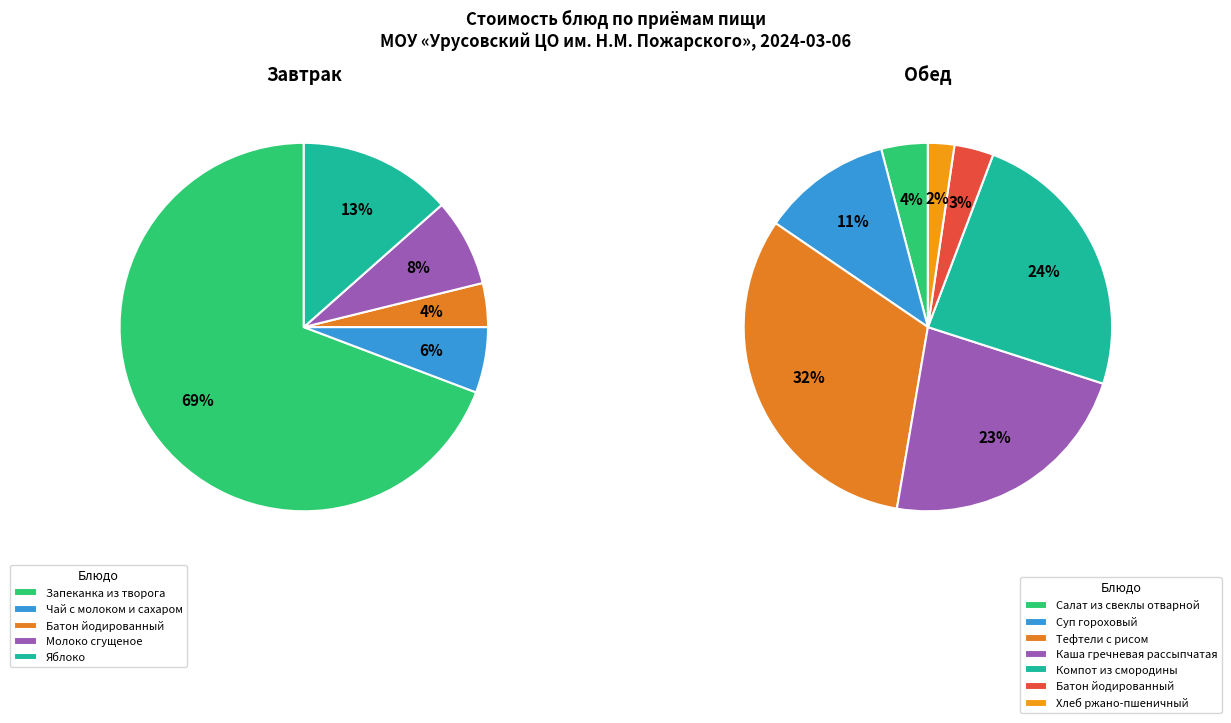

Rank the categories by value from highest to lowest.

Запеканка из творога, Тефтели с рисом, Компот из смородины, Каша гречневая рассыпчатая, Яблоко, Суп гороховый, Молоко сгущеное, Чай с молоком и сахаром, Батон йодированный (завтрак), Салат из свеклы отварной, Батон йодированный (обед), Хлеб ржано-пшеничный